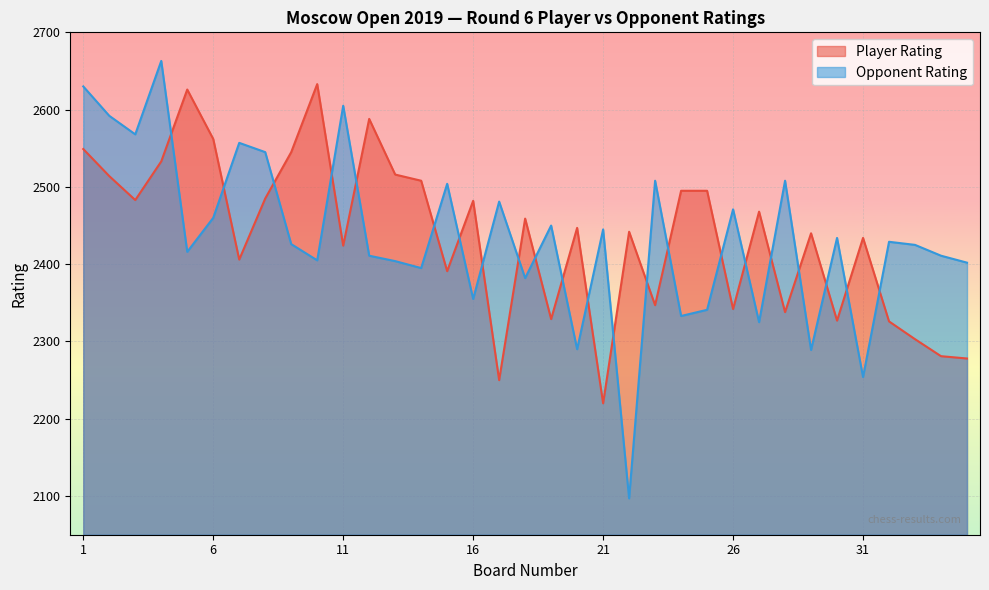

What is the difference between the maximum and minimum values in the Player Rating series?

413